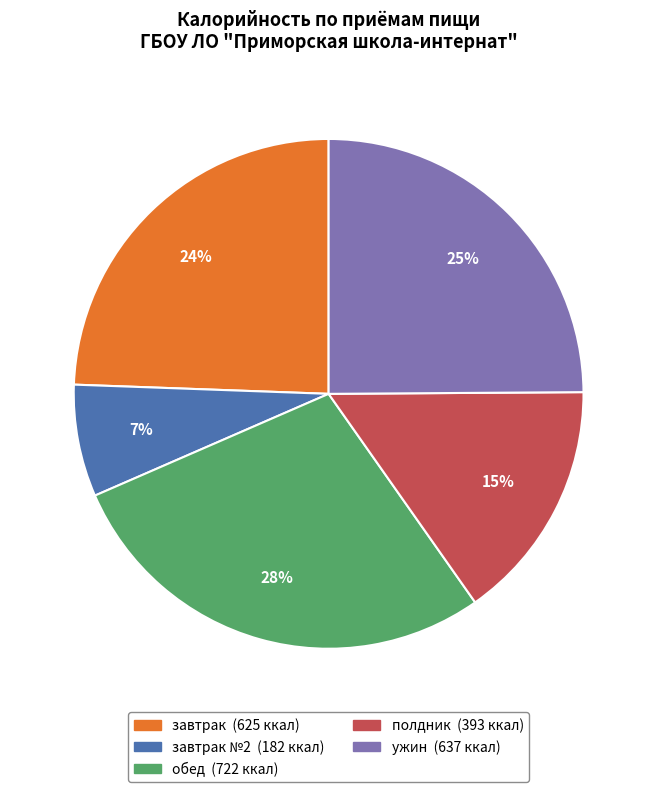

To the nearest percent, what is the difference between the largest and smallest slice percentages?

21%